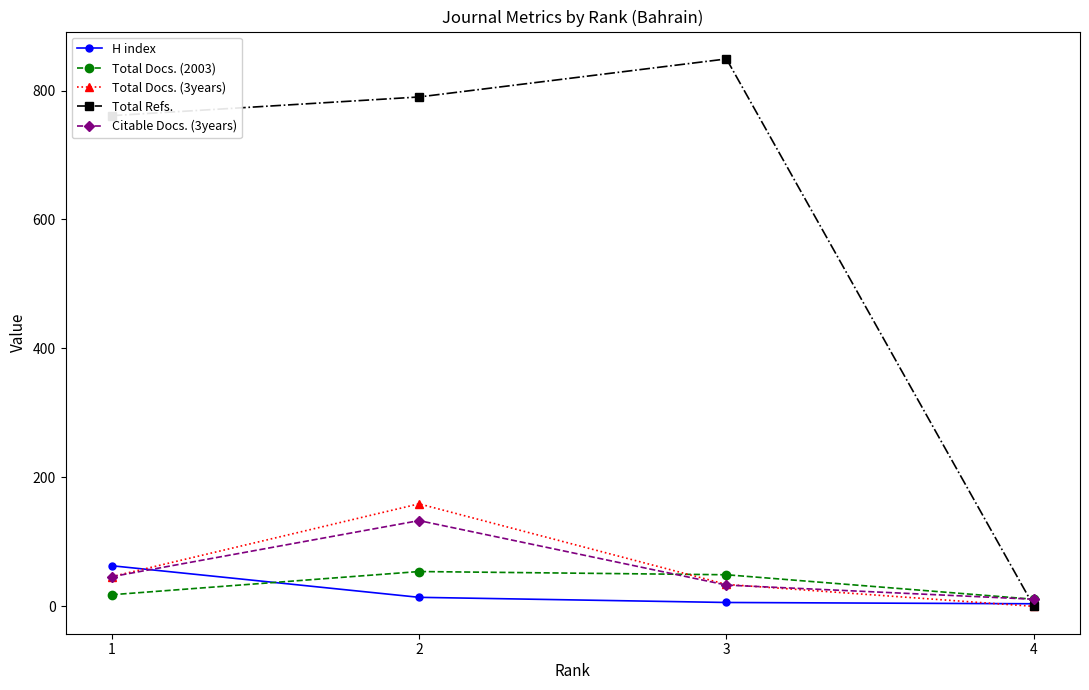

Between 1 and 3, which series saw the biggest shift?

Total Refs.